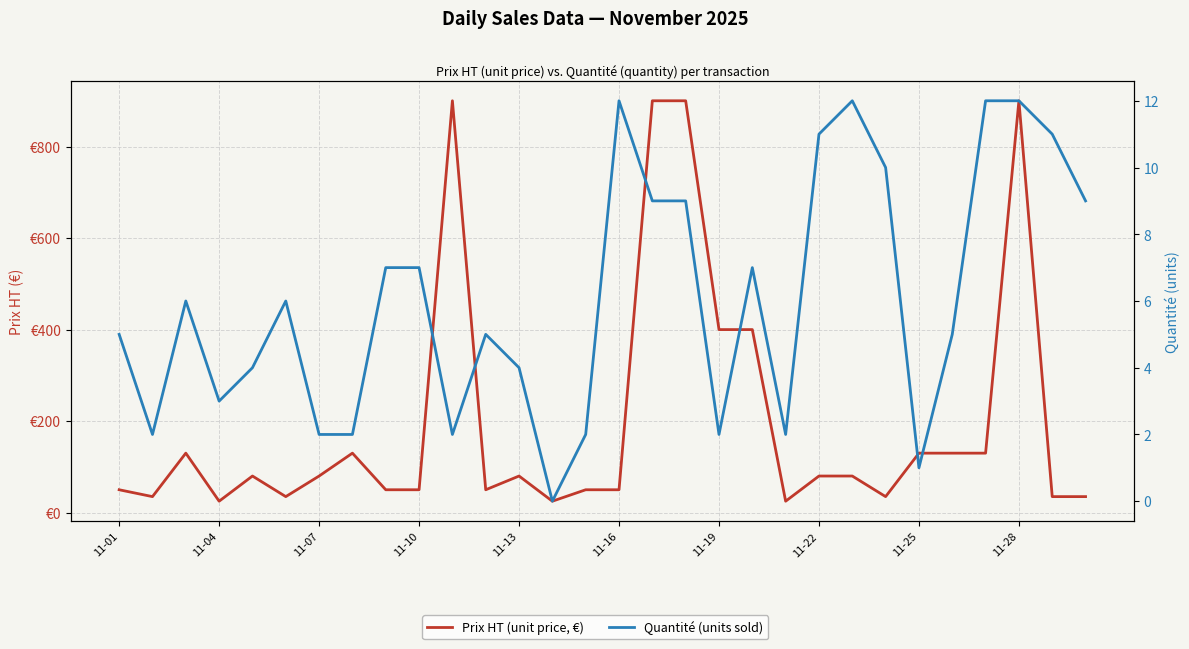

Rank the series by their maximum value, from highest to lowest.

Prix HT (unit price, €), Quantité (units sold)